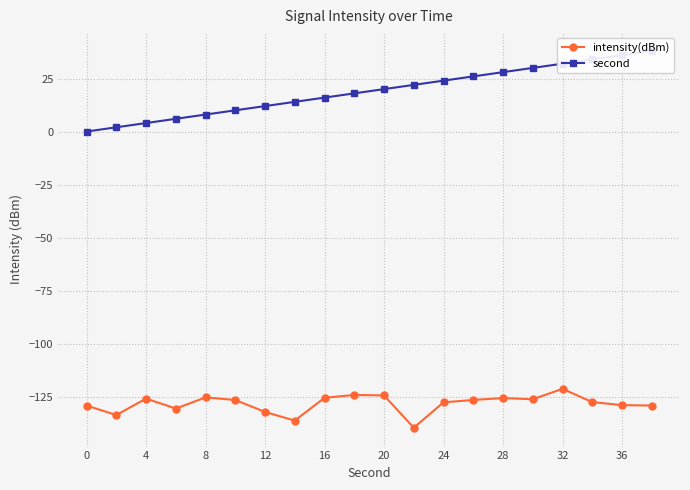

What is the minimum value for intensity(dBm)?

-139.7